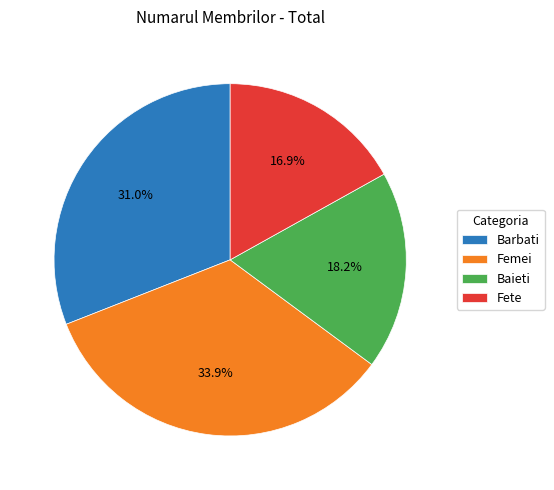

True or false: Baieti accounts for 10% of the total.

False